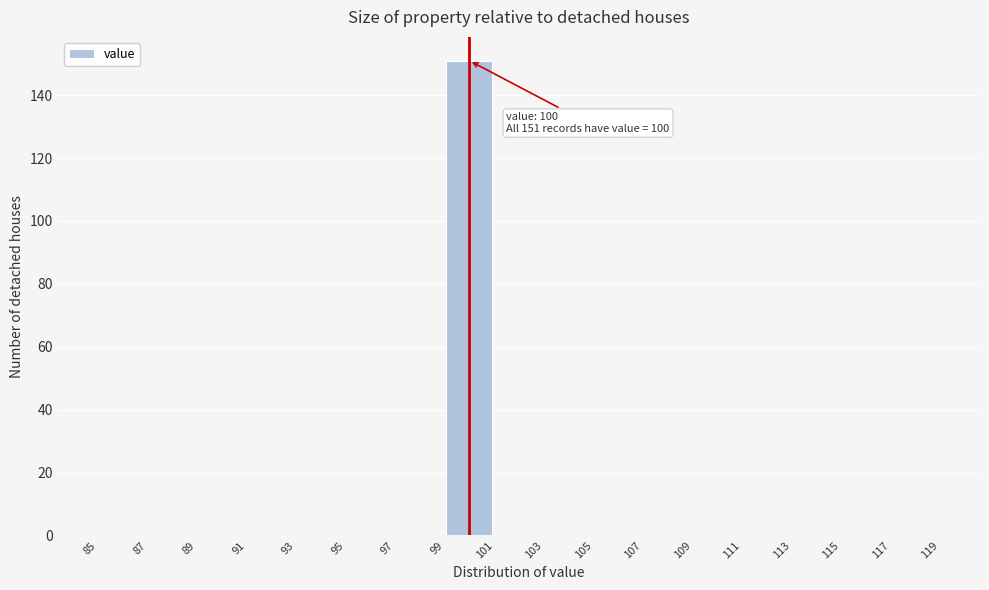

Which range on the x-axis has the tallest bar?

99 to 101